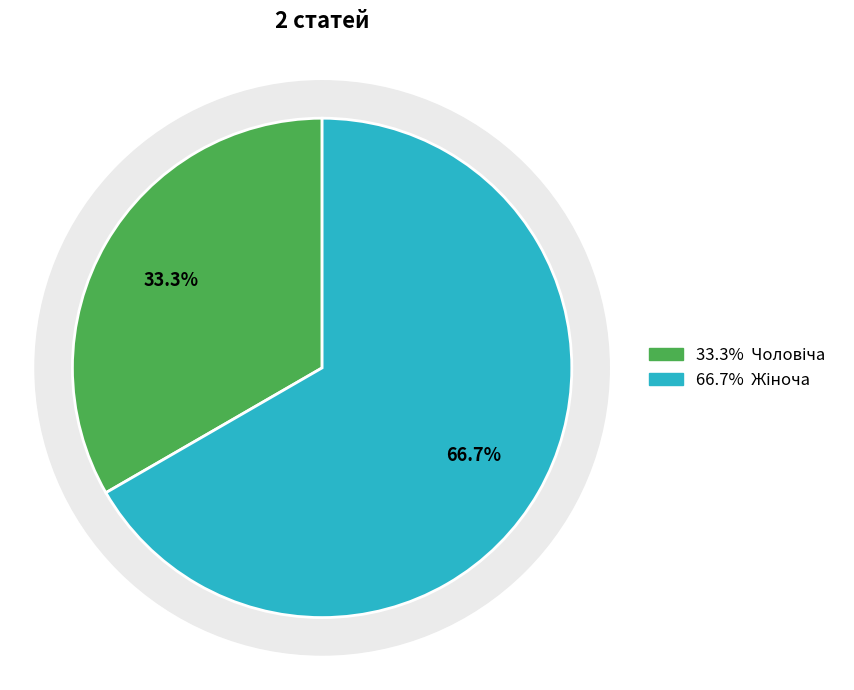

Is there a majority slice in this chart?

Yes